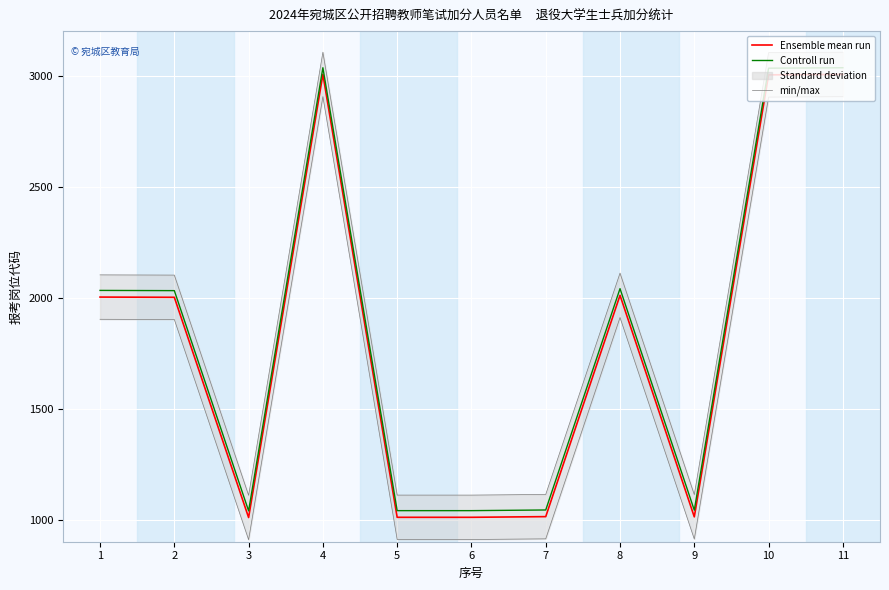

What is the spread (max minus min) of values at 9?

130